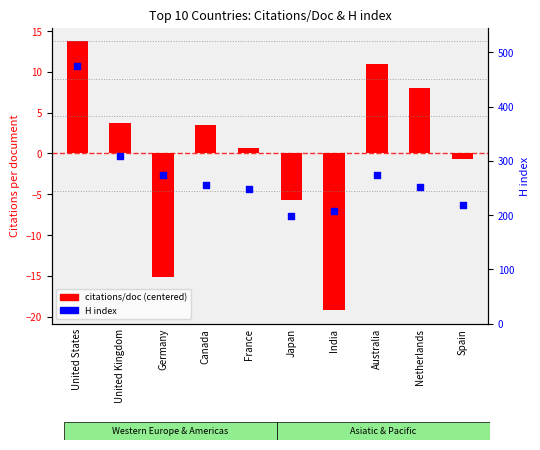

Which series has the largest total across all categories?

H index